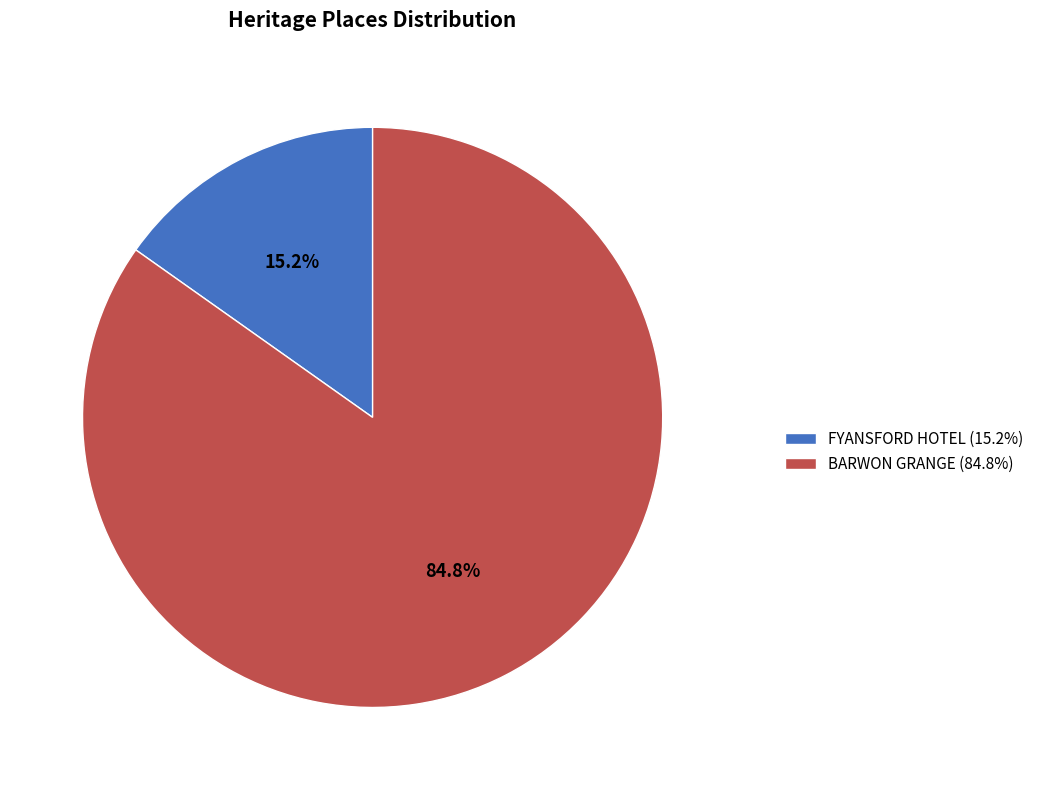

To the nearest percent, what percentage of the pie is BARWON GRANGE?

85%